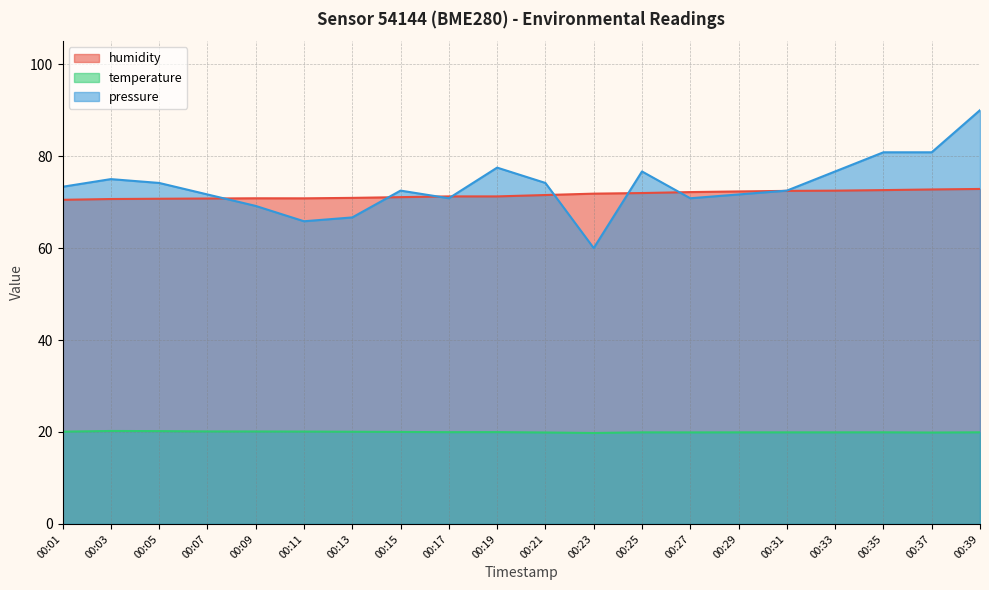

What is the highest value of the pressure series?

90.0